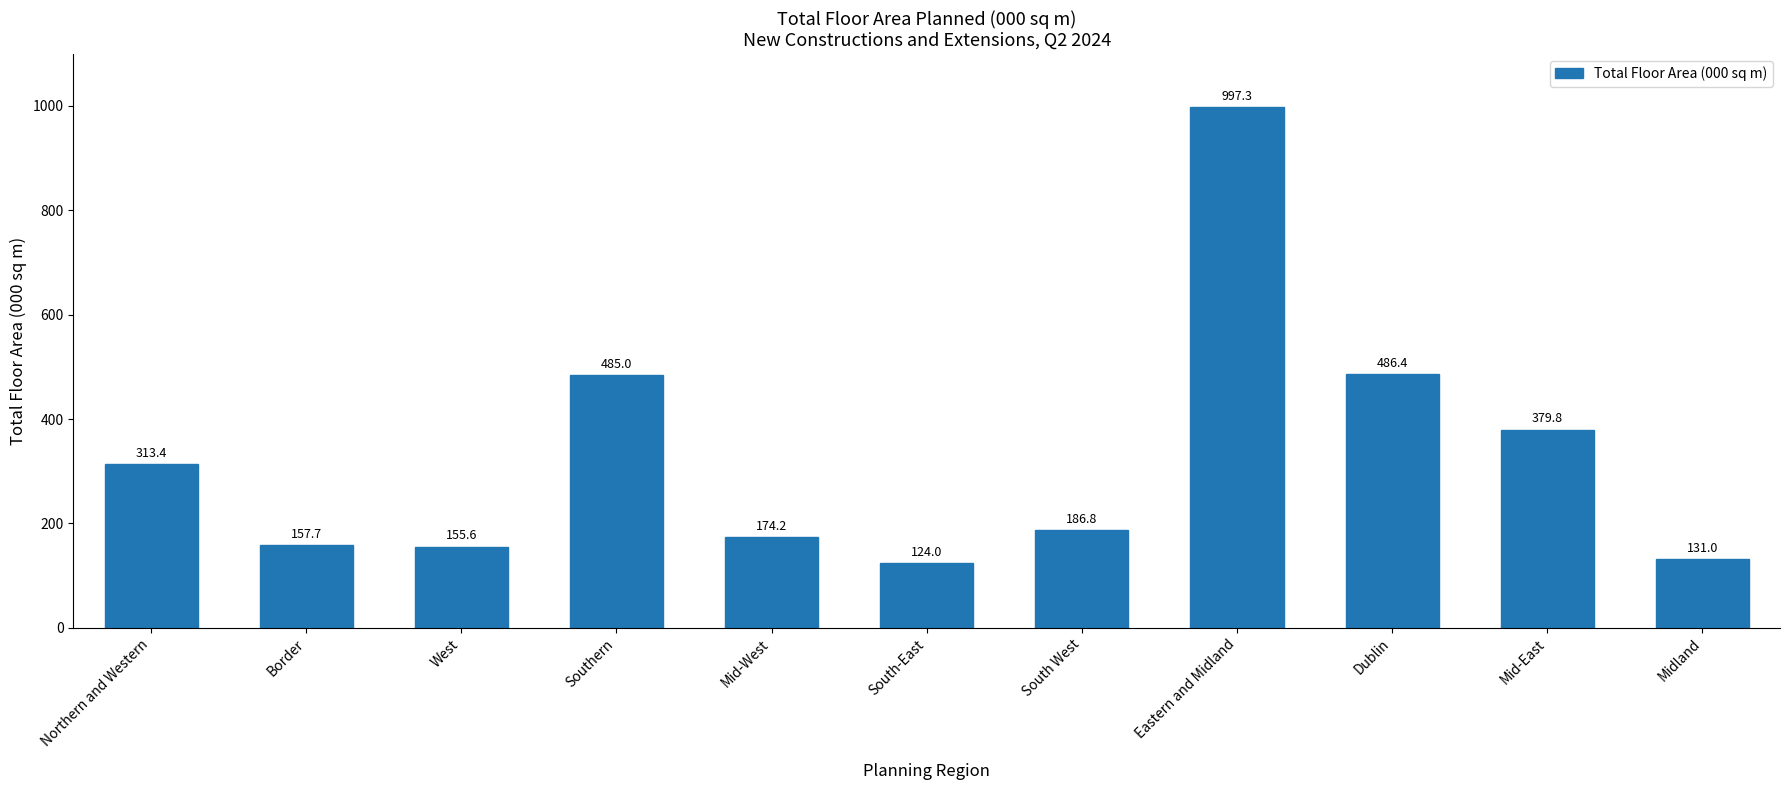

What is the label of the 6th bar from the right?

South-East